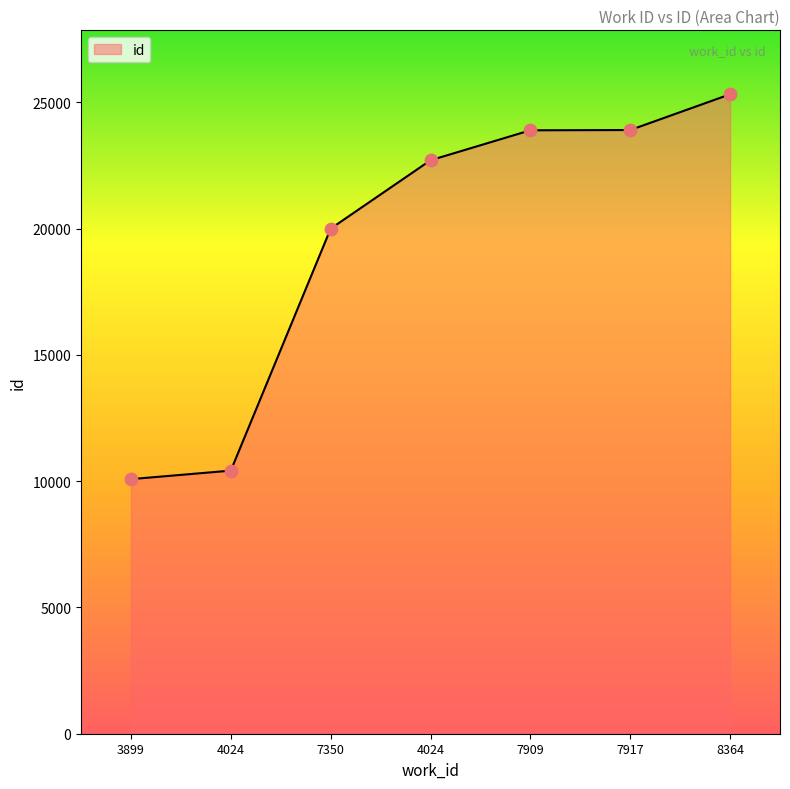

What is the change in value from 3899 to 7909?

+13815